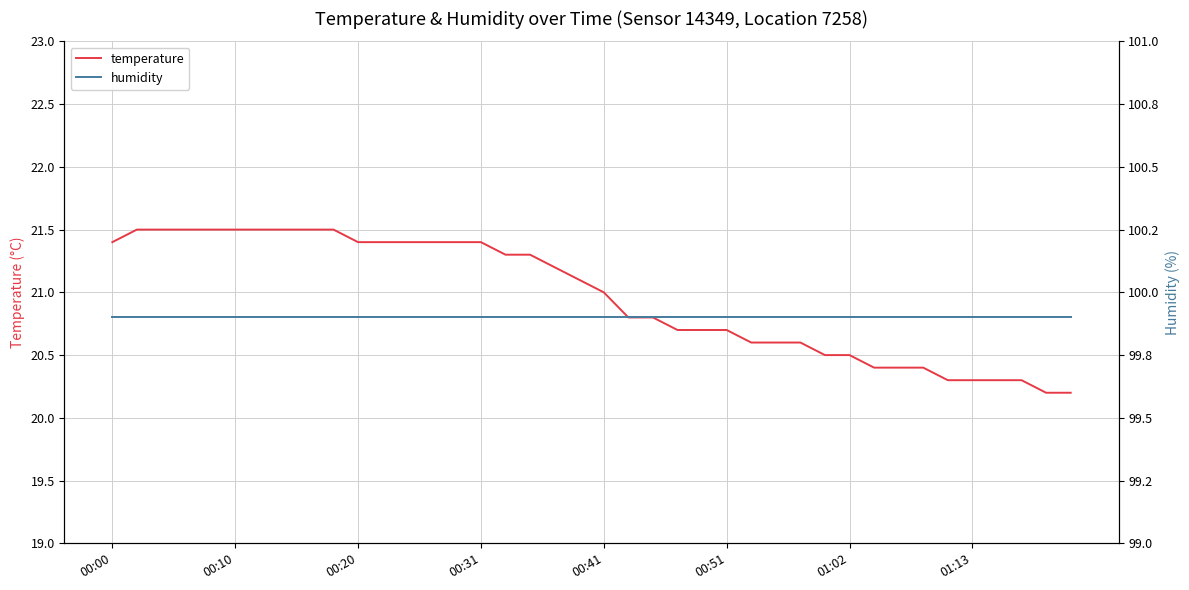

Rank the series by their maximum value, from lowest to highest.

temperature, humidity